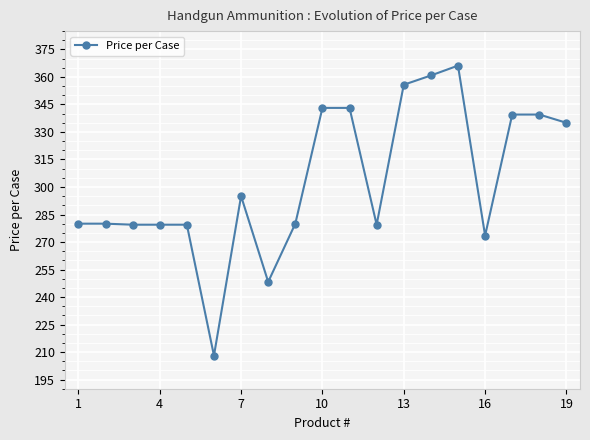

Does the chart have visible grid lines?

Yes